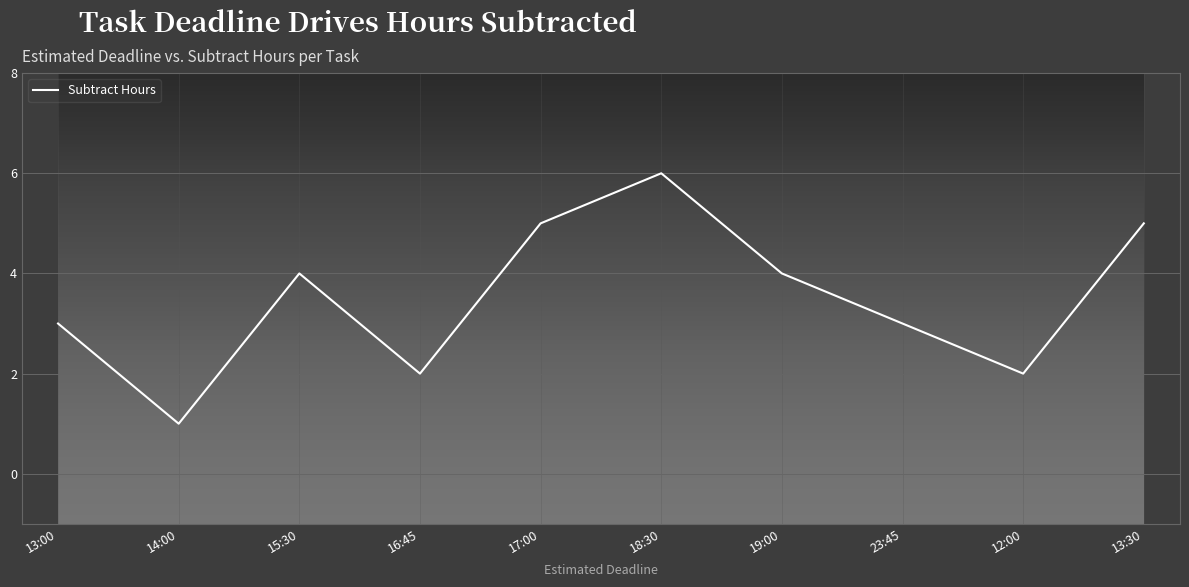

What is the difference between the maximum and second lowest values?

4